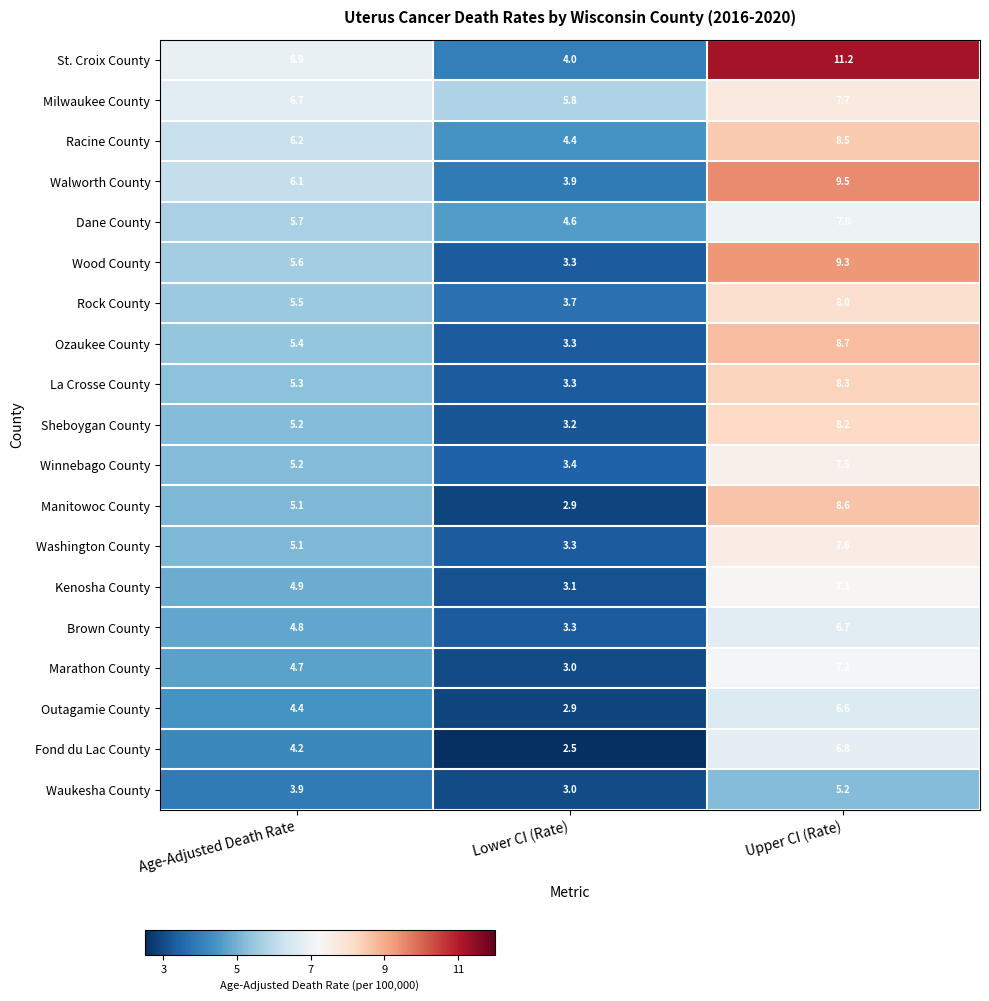

Where does the Fond du Lac County series first go above 4?

Age-Adjusted Death Rate